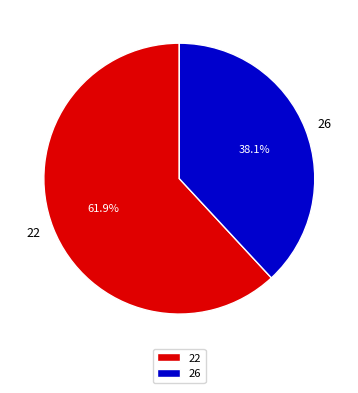

How many segments does this pie chart have?

2